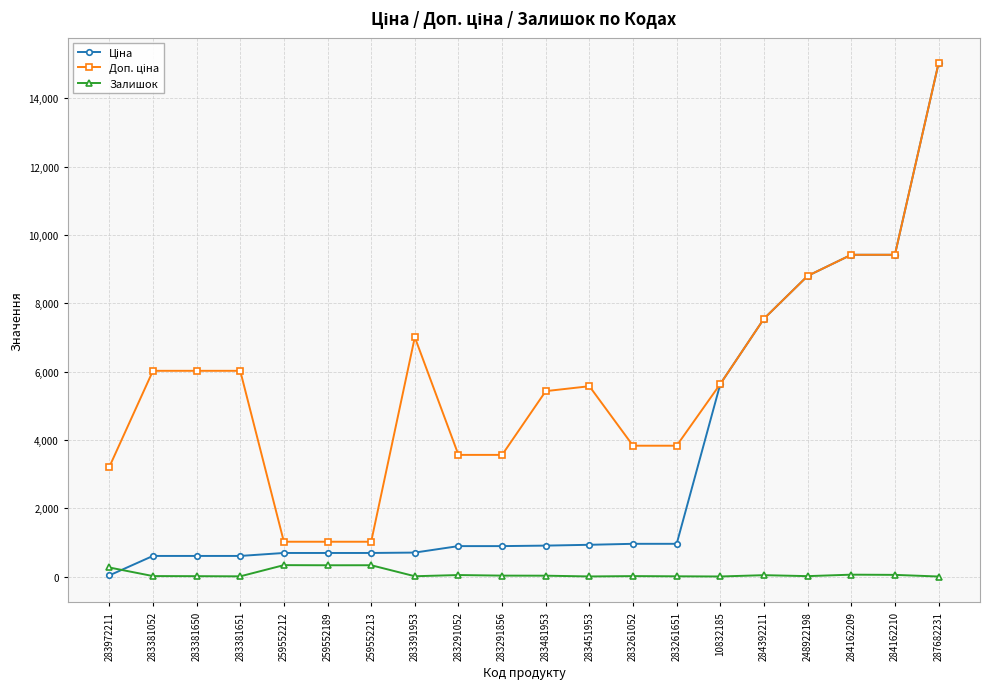

The Залишок series shows 13.0 at 283381052. True or false?

True